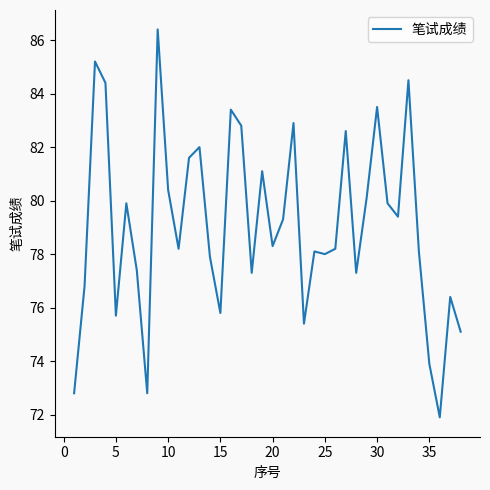

What is the difference between the maximum and minimum values?

14.5